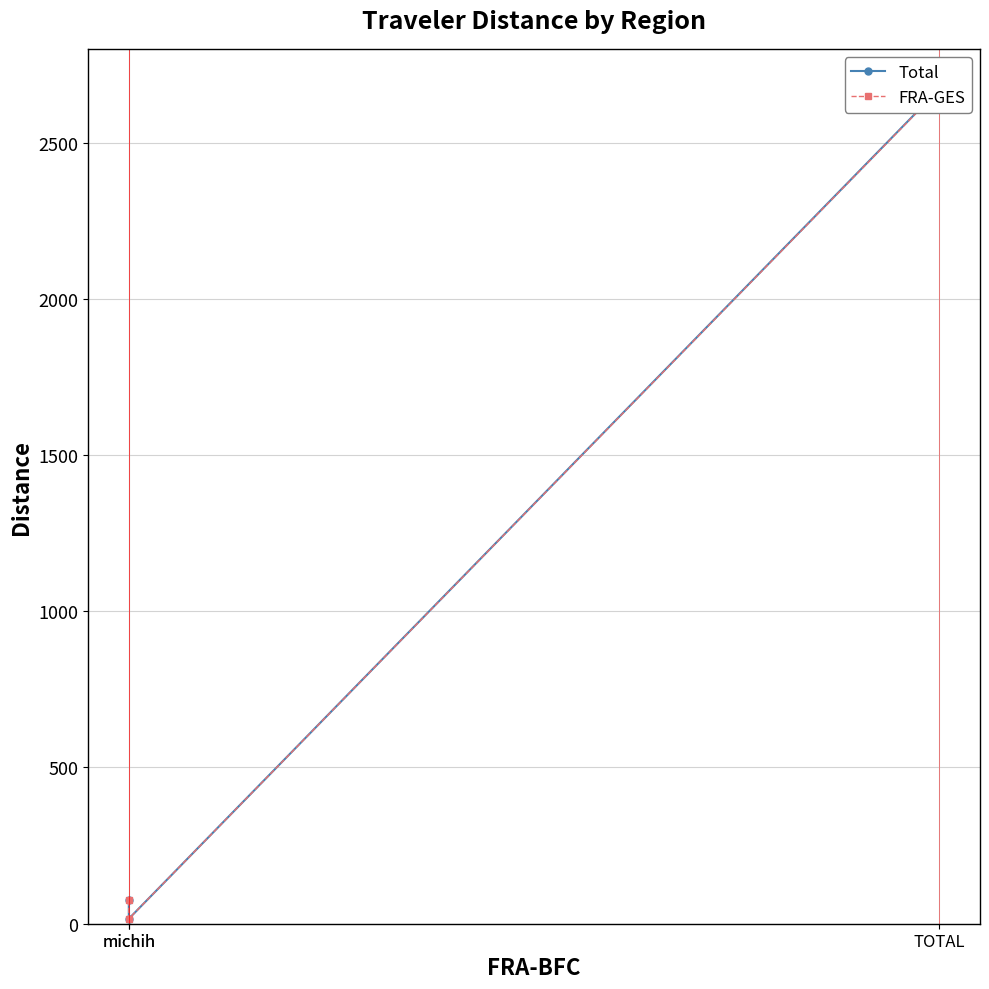

Does the chart display data point markers on the line(s)?

Yes